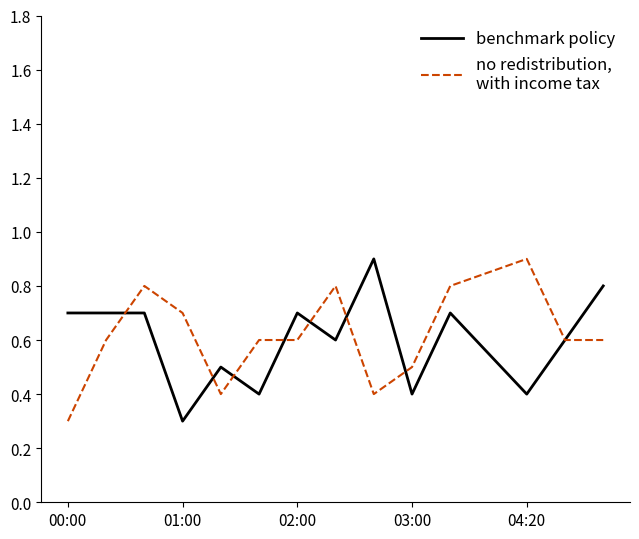

What is the smallest value displayed?

0.3